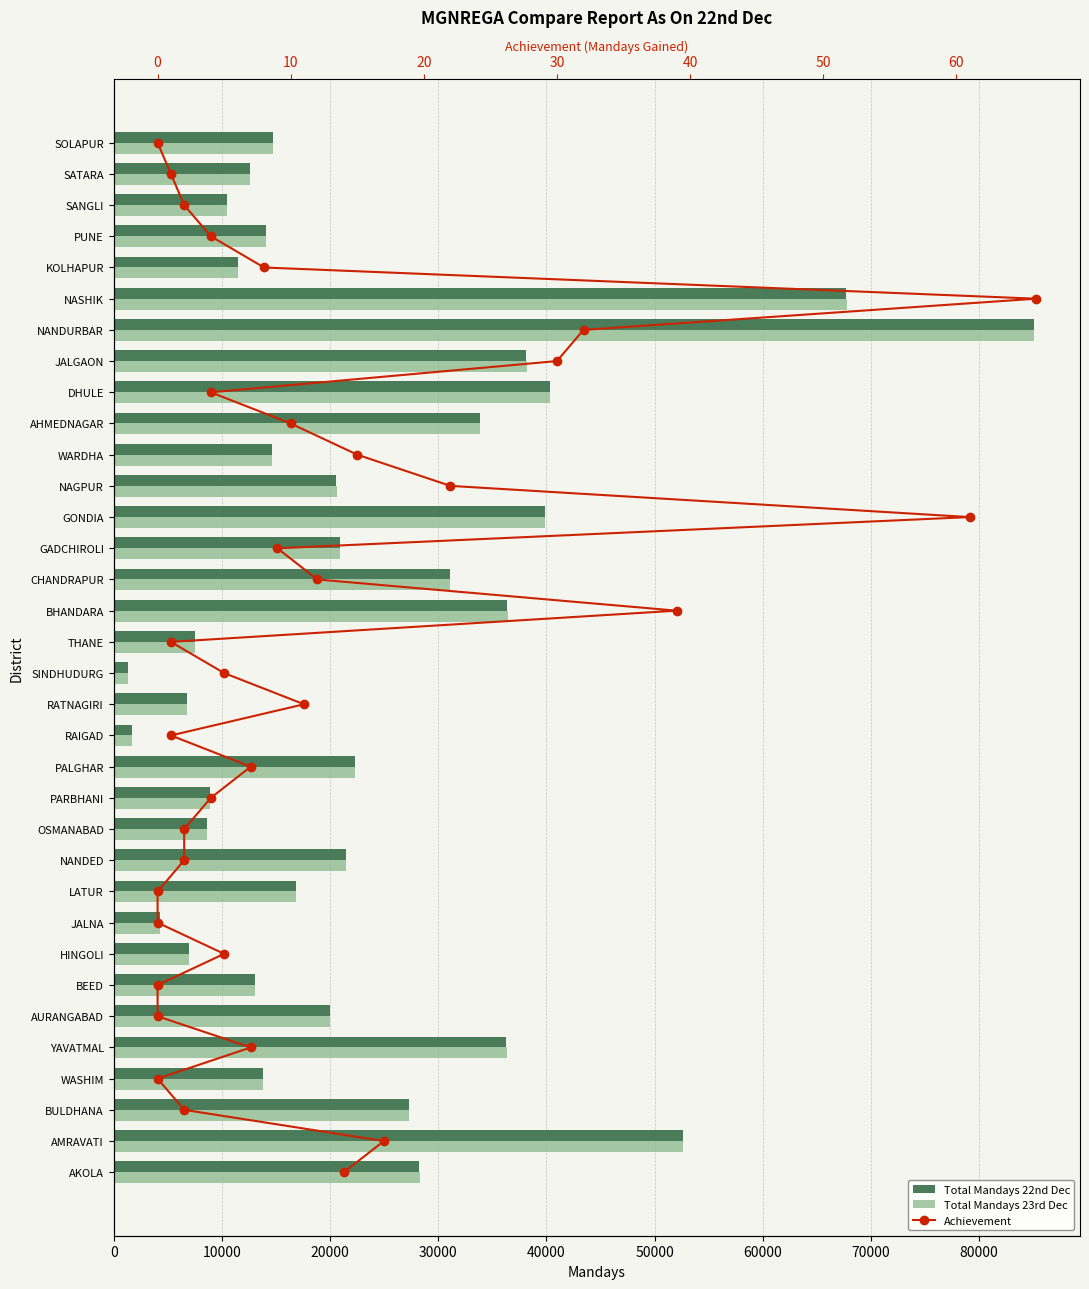

Rank the series by their maximum value, from highest to lowest.

Total Mandays 23rd Dec, Total Mandays 22nd Dec, Achievement